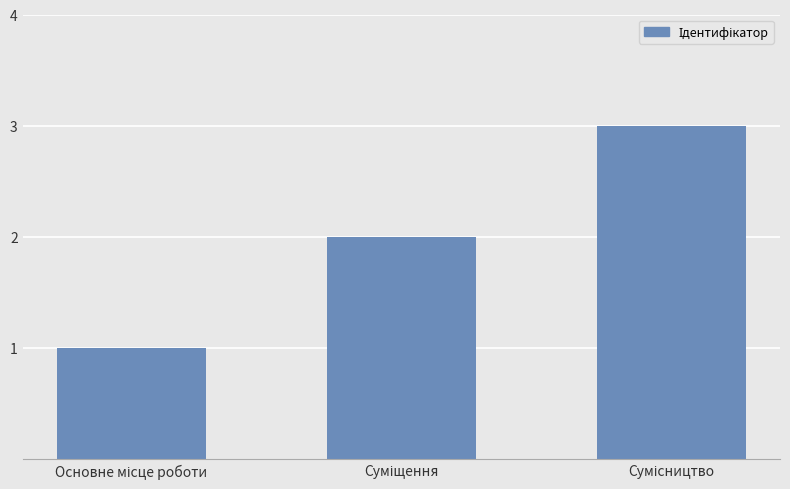

What is the sum of all values?

6